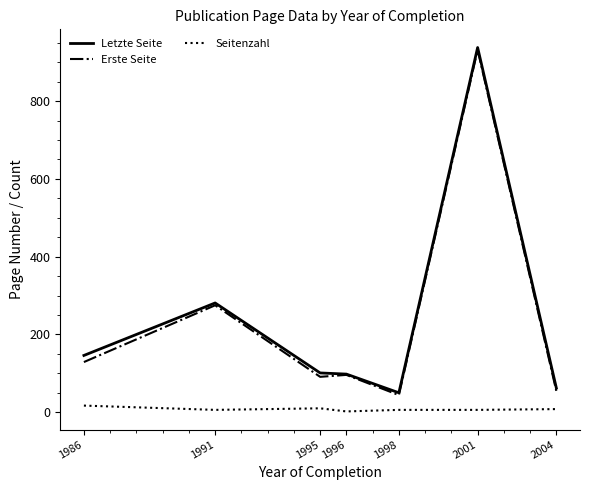

Which series changed the most between 1991 and 2004?

Erste Seite